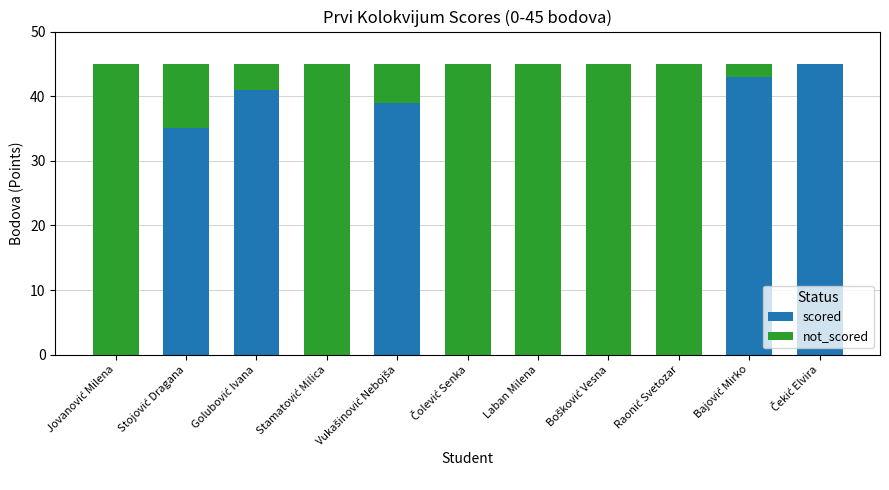

What is the highest value of the scored series?

45